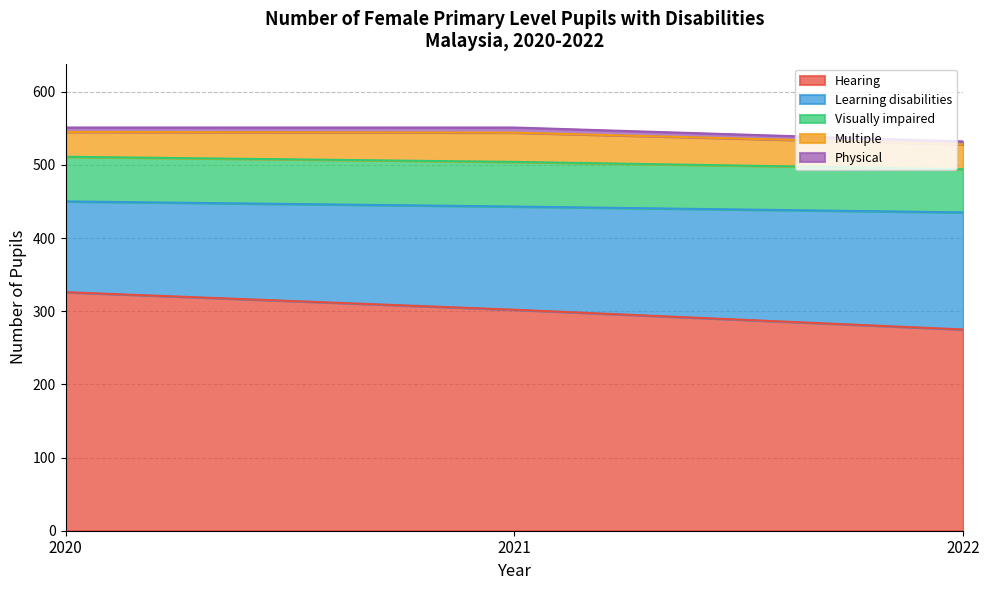

Is it true that Hearing equals 313 at 2020?

False